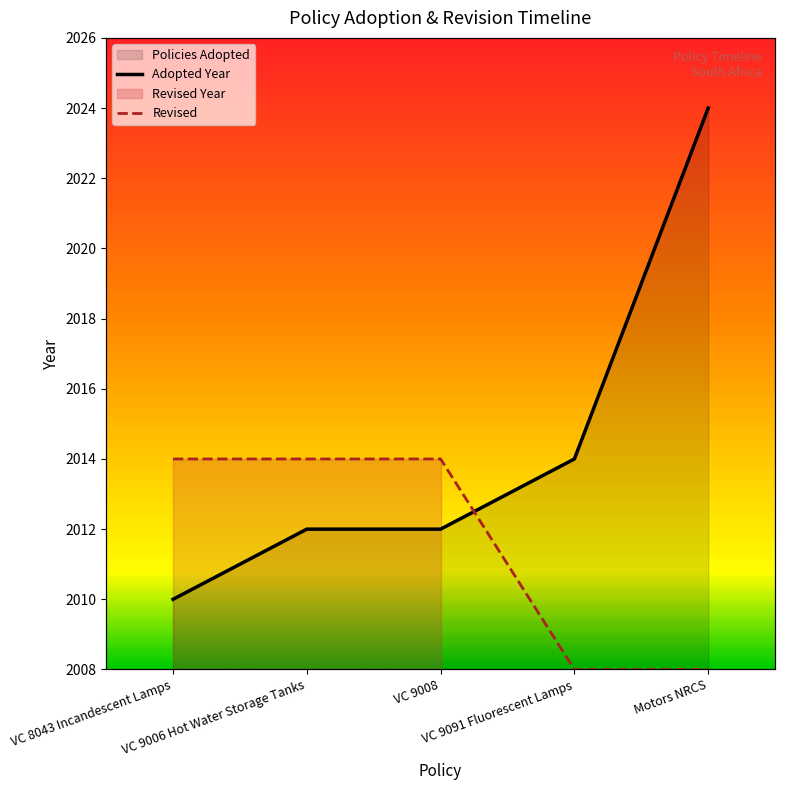

True or false: Policies Adopted and Policies Revised intersect in this chart.

True